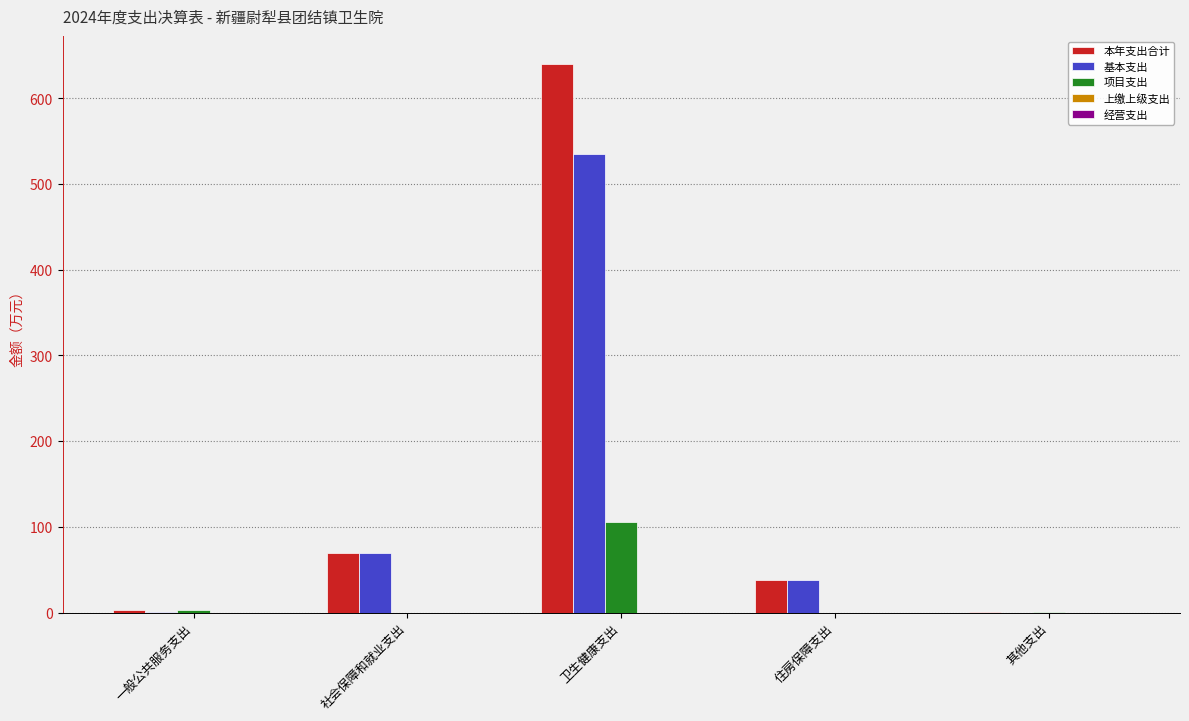

What is the maximum value shown in the chart?

640.5